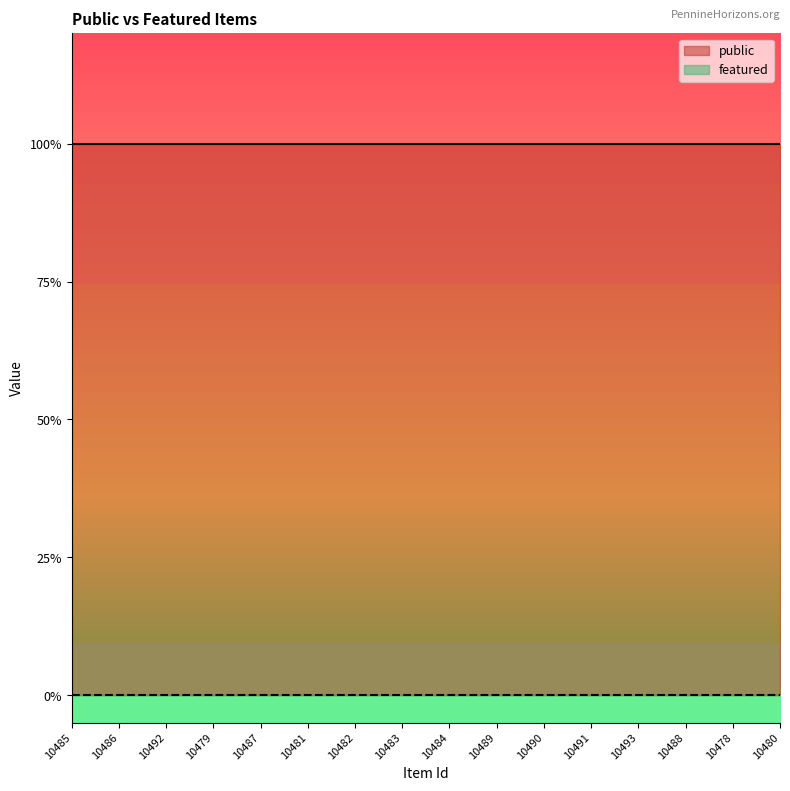

Reading right to left, transcribe all the data shown in this chart.

public: 1	1	1	1	1	1	1	1	1	1	1	1	1	1	1	1
featured: 0	0	0	0	0	0	0	0	0	0	0	0	0	0	0	0